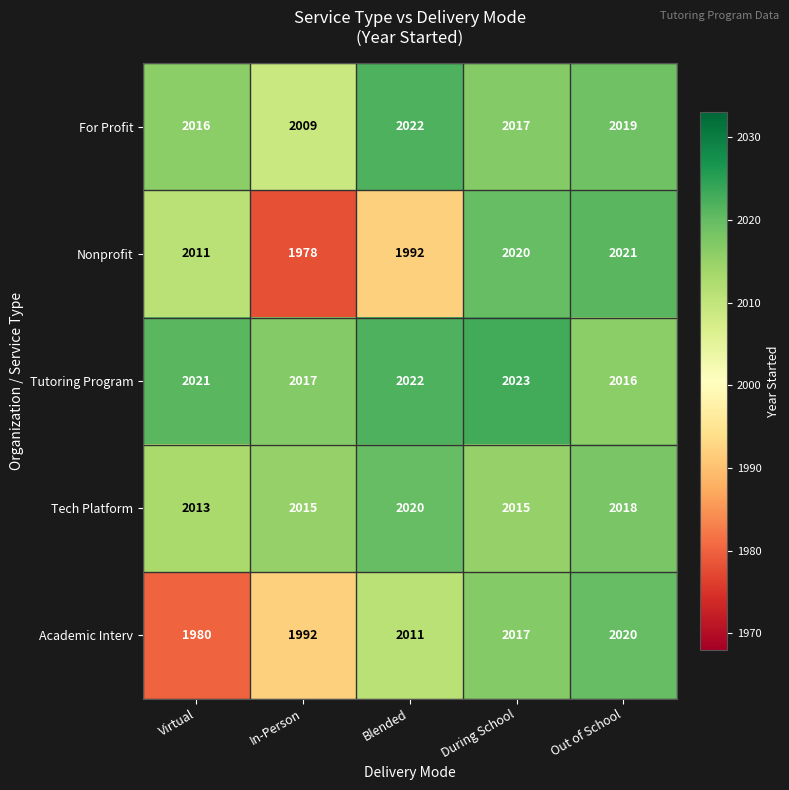

Reading left to right, what are all the values shown in this chart?

For Profit: 2016	2009	2022	2017	2019
Nonprofit: 2011	1978	1992	2020	2021
Tutoring Program: 2021	2017	2022	2023	2016
Tech Platform: 2013	2015	2020	2015	2018
Academic Interv: 1980	1992	2011	2017	2020